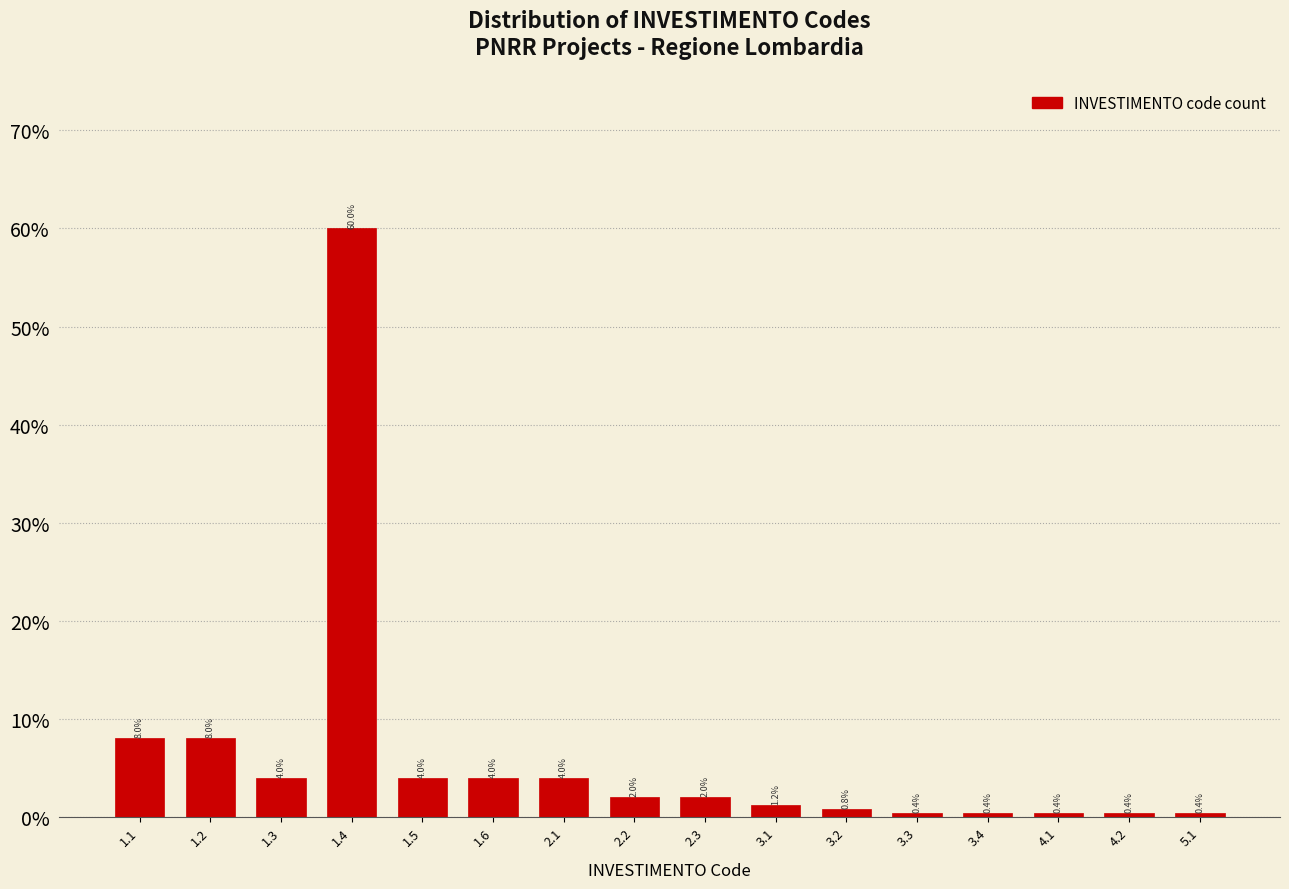

Reading left to right, extract all data points from this chart.

8.0	8.0	4.0	60.0	4.0	4.0	4.0	2.0	2.0	1.2	0.8	0.4	0.4	0.4	0.4	0.4